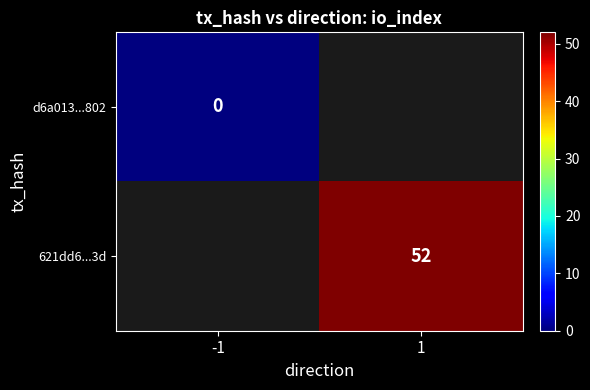

The 621dd6...3d series shows 52 at 1. True or false?

True